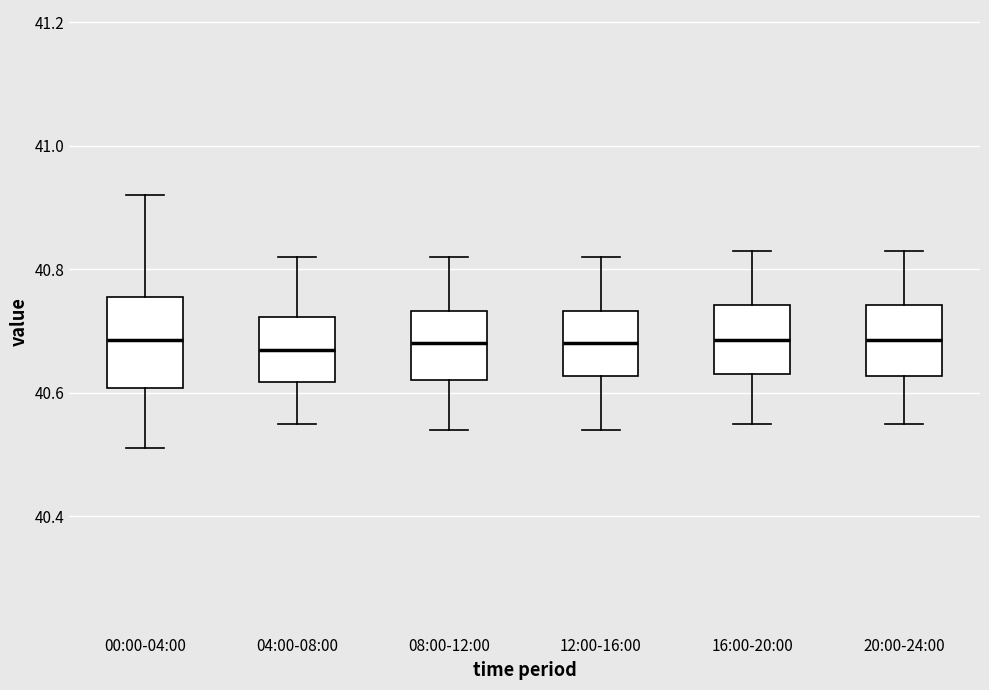

Comparing the boxes themselves (not the whiskers), which one is the tallest?

00:00-04:00